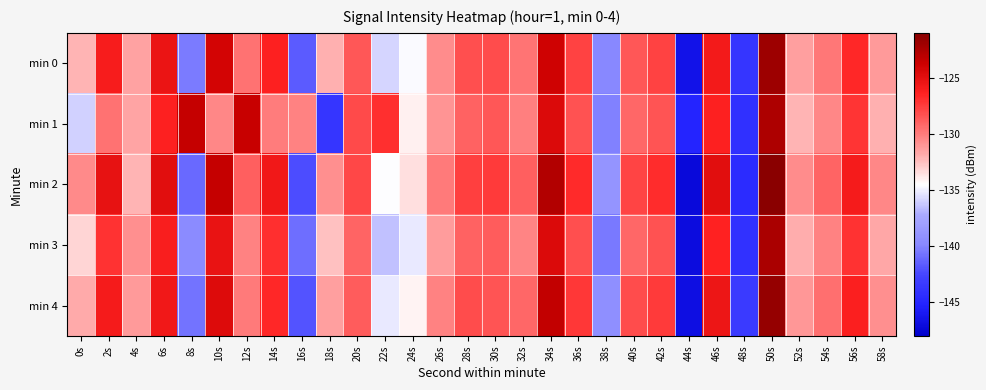

What is the maximum value shown in the chart?

-121.2